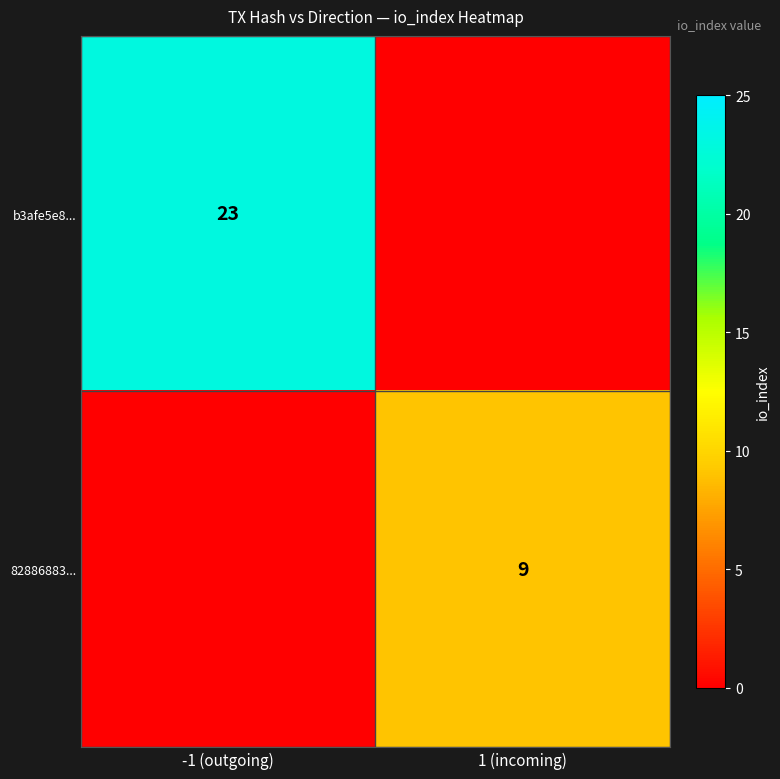

True or false: 82886883... has a value of 9 at 1 (incoming).

True